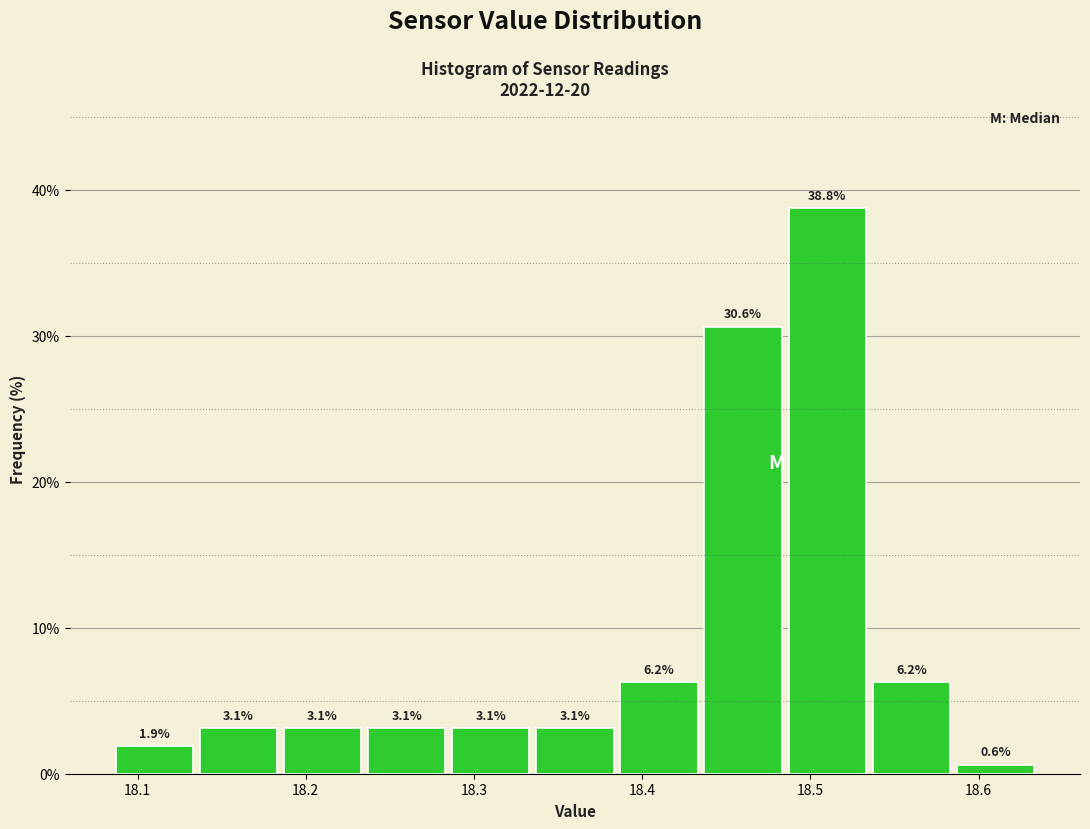

Reading left to right, transcribe this chart: for each bar, give the range it covers on the x-axis and its height. The bar edges are not printed on the chart, so give them approximately, as read against the axis.

18.085 to 18.135: 1.9
18.135 to 18.185: 3.1
18.185 to 18.235: 3.1
18.235 to 18.285: 3.1
18.285 to 18.335: 3.1
18.335 to 18.385: 3.1
18.385 to 18.435: 6.2
18.435 to 18.485: 30.6
18.485 to 18.535: 38.8
18.535 to 18.585: 6.2
18.585 to 18.635: 0.6